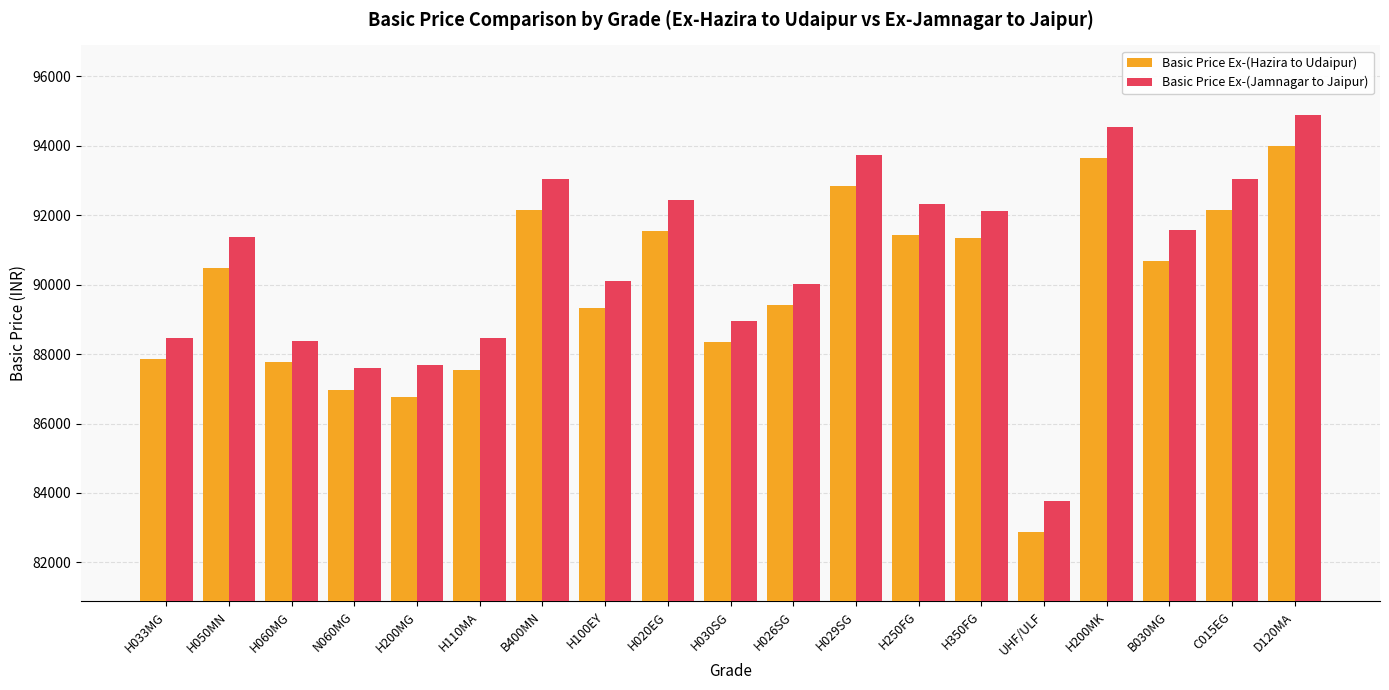

What is the minimum value shown in the chart?

82884